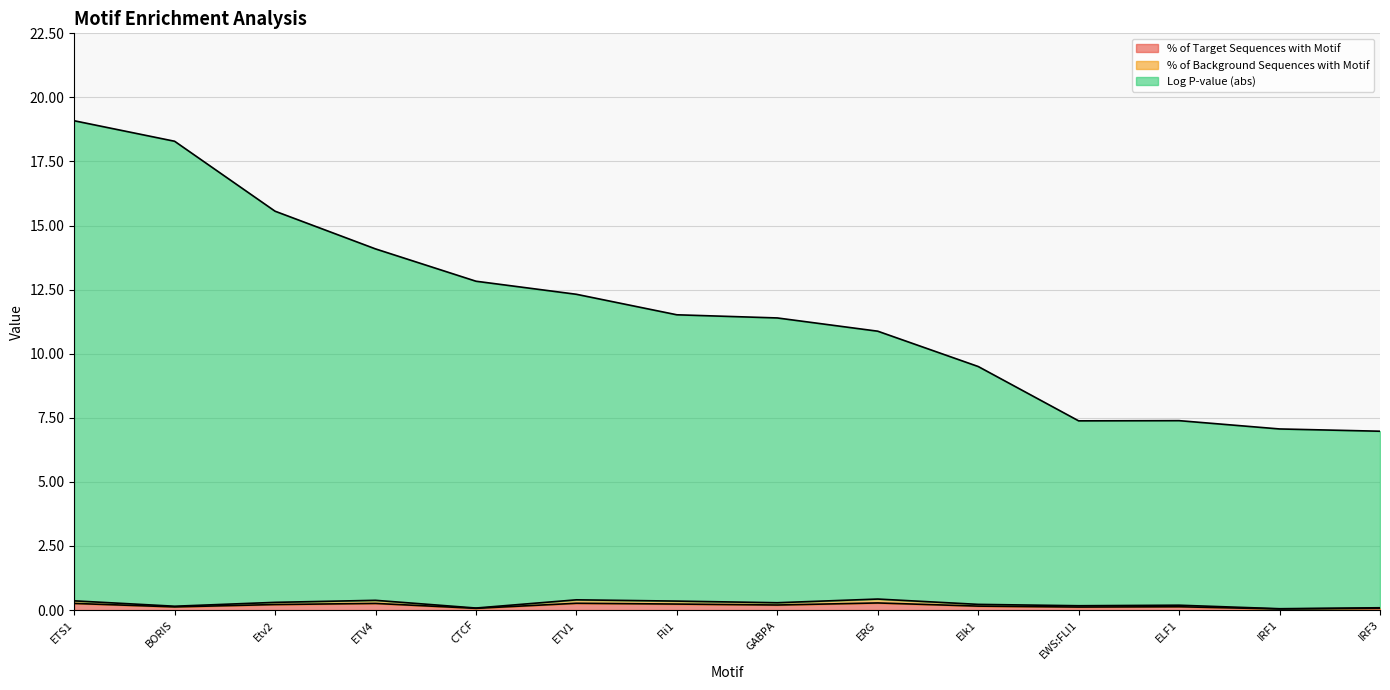

At which category does Log P-value (abs) reach its first local peak?

ELF1